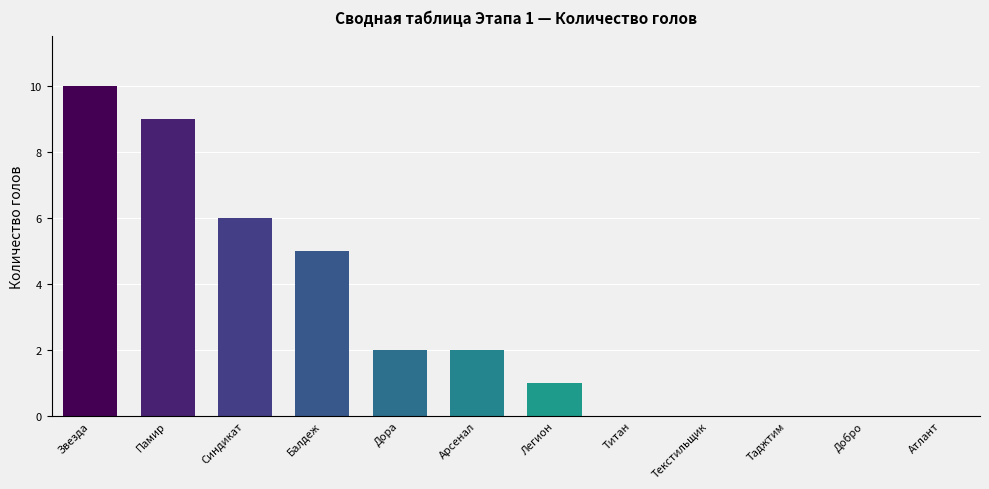

What is the difference between the values at Дора and Балдеж?

3